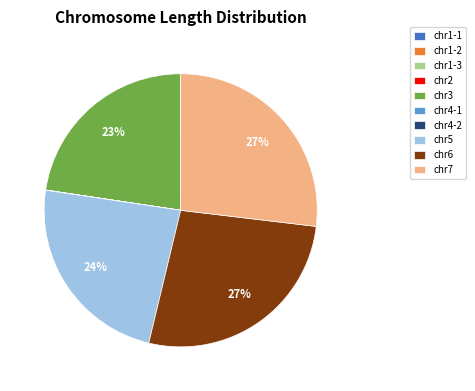

True or false: chr6 accounts for 20% of the total.

False